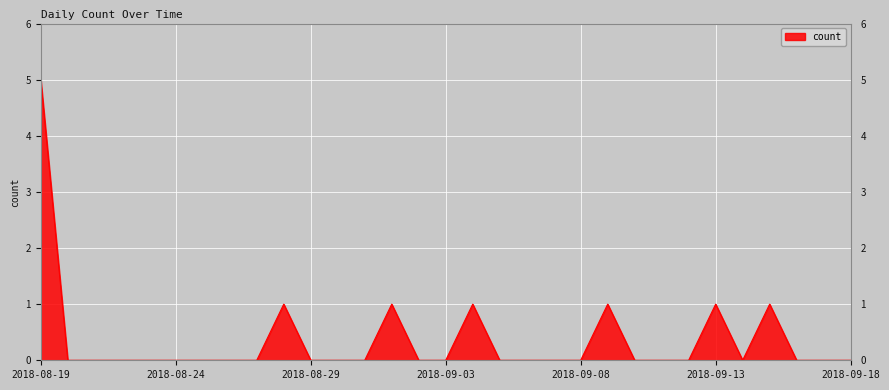

How many series are shown in this chart?

1